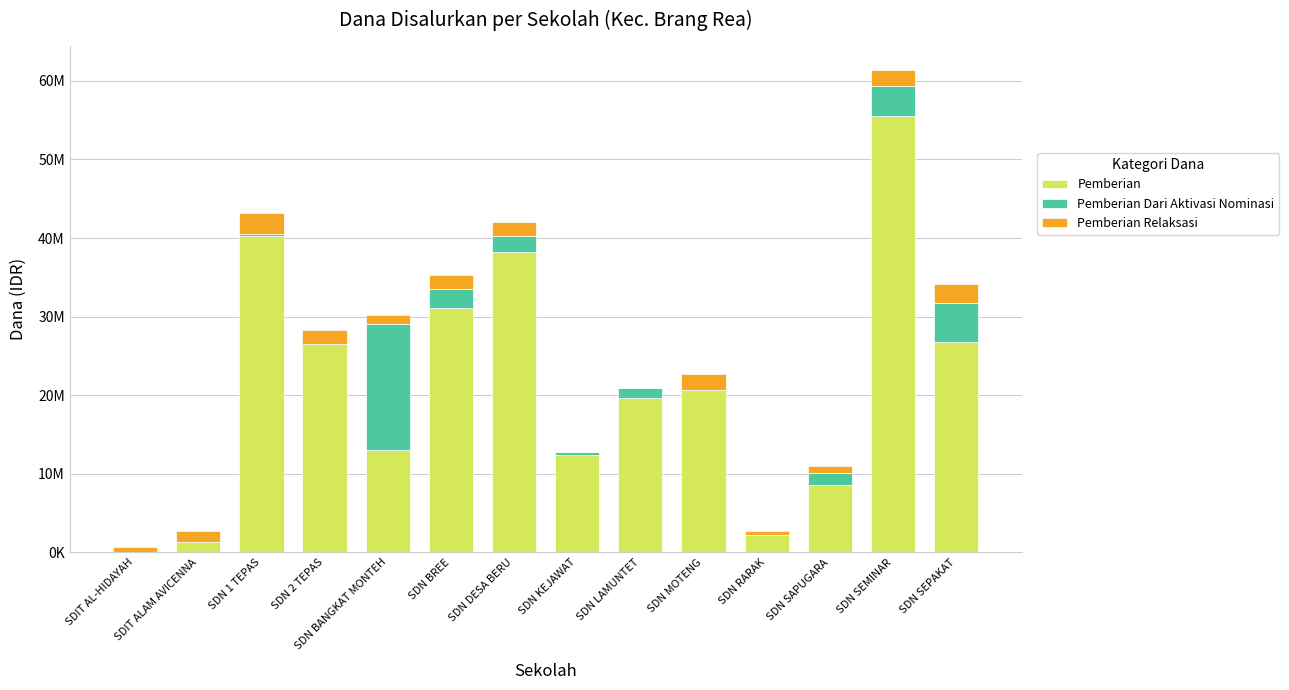

At how many categories does at least one series exceed 52194427?

1